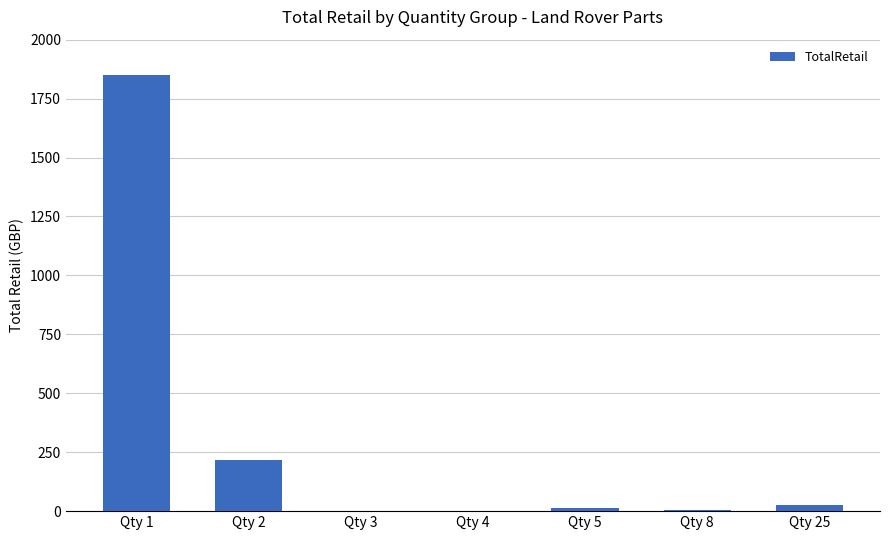

What is the sum of all values?

2113.0